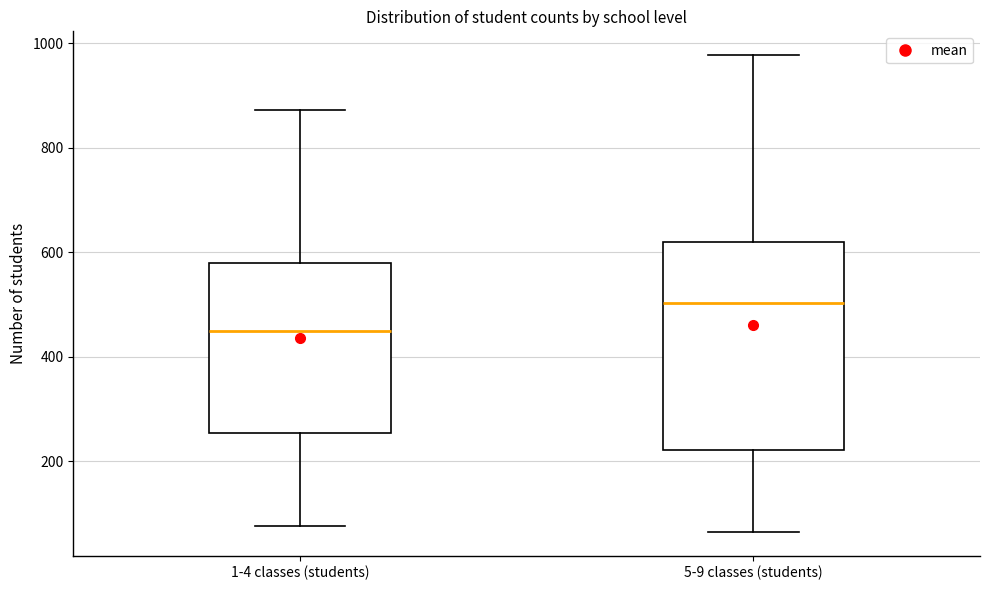

Reading left to right, transcribe this box plot: for each box, give where its median line is, the range the box spans, and where its two whiskers end, as read against the y-axis. The values are not printed on the chart, so give them approximately, as read against the axis.

1-4 classes (students): median 460, box 260 to 580, whiskers 80 to 880
5-9 classes (students): median 500, box 220 to 620, whiskers 60 to 980